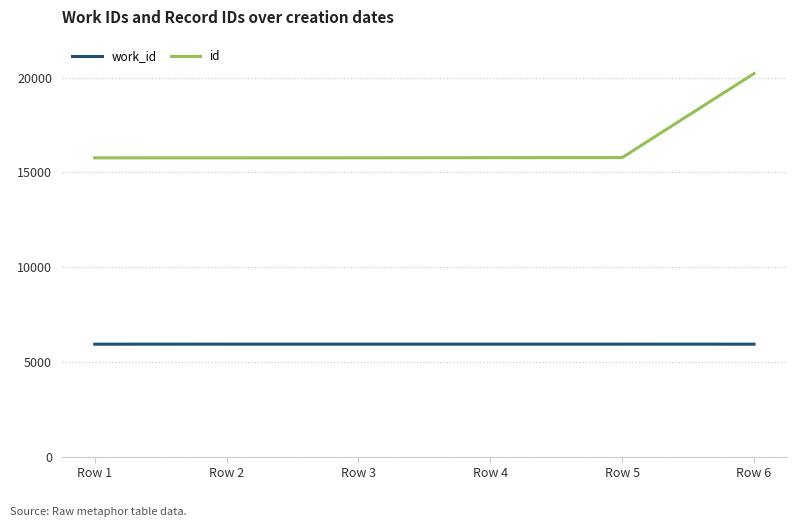

What is the difference between the second highest and second lowest values in the work_id series?

2